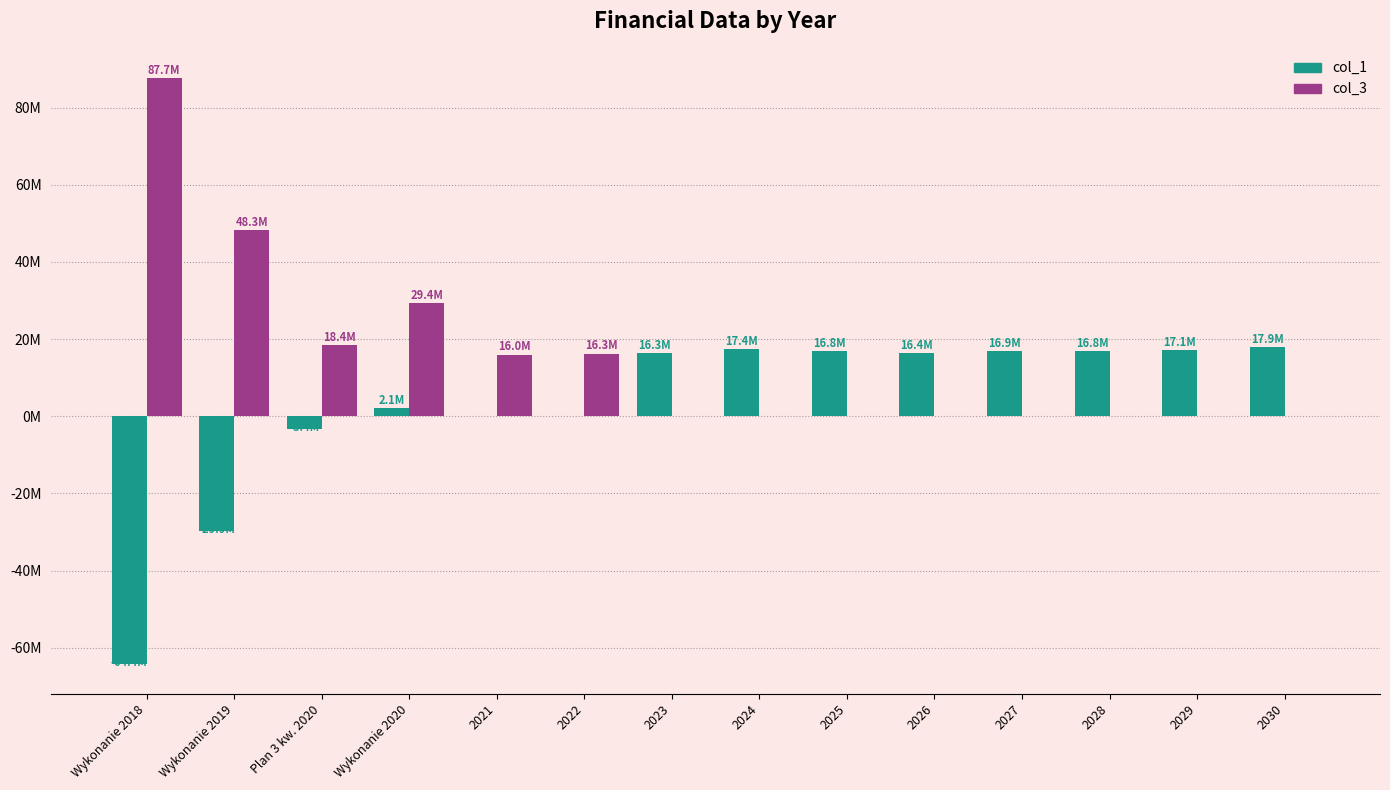

What are all the series names shown in the legend?

col_1, col_3